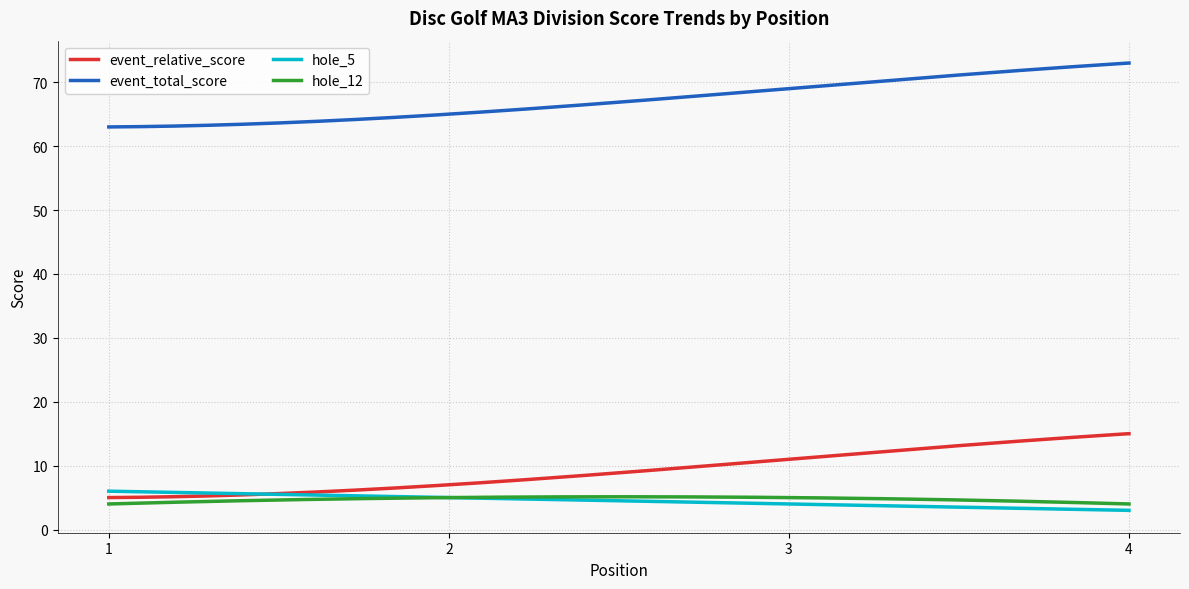

What is the maximum value for hole_12?

5.1